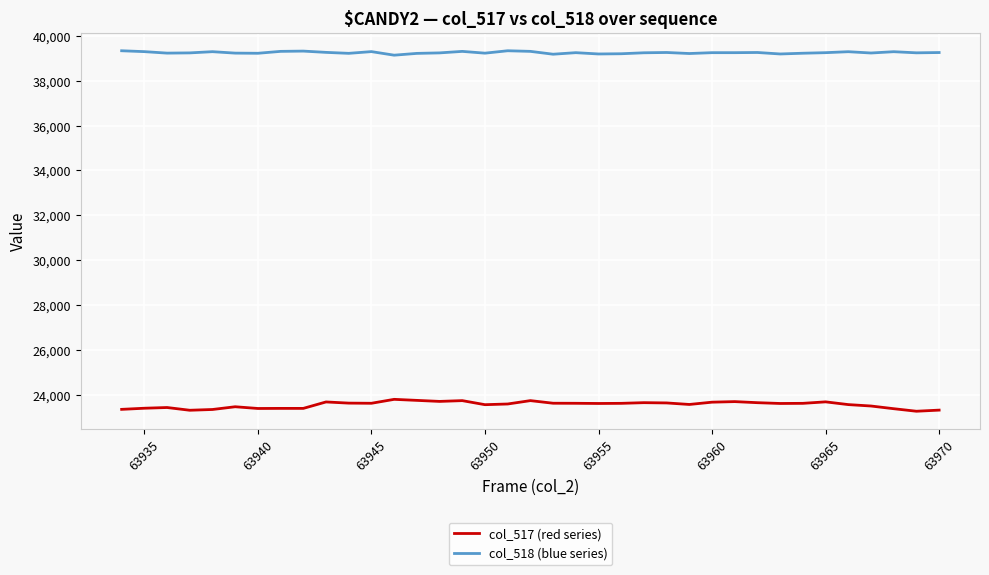

What is the highest value of the col_518 (blue series) series?

39335